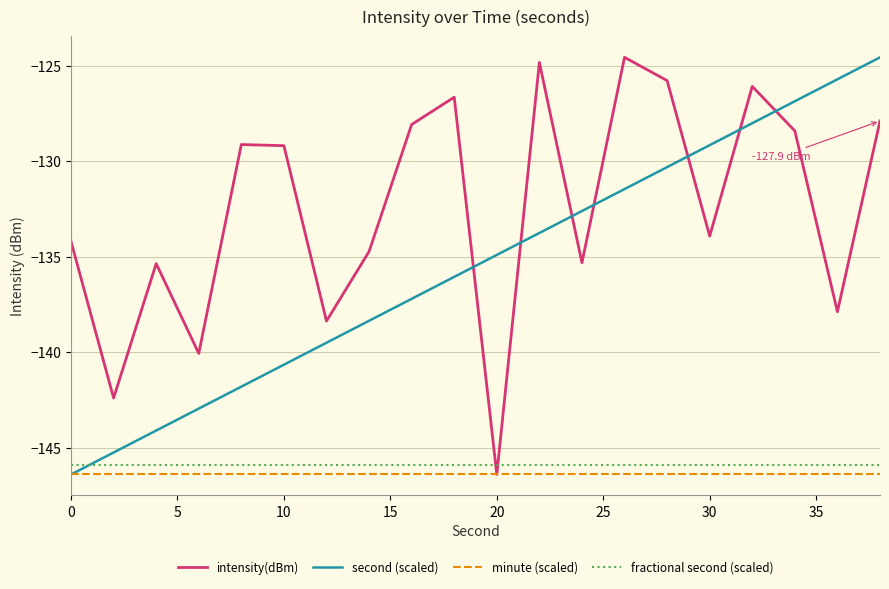

True or false: second (scaled) has more than 0 interior local peaks.

False